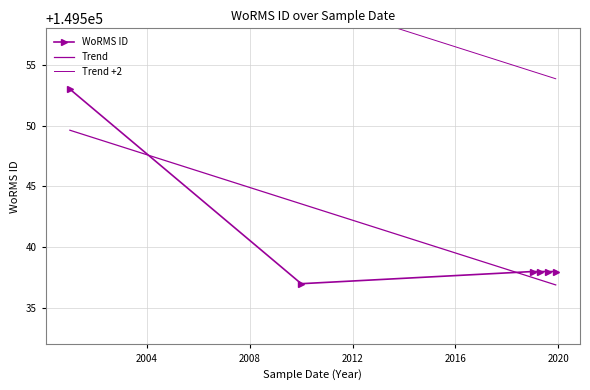

At which label does the data first exceed 149538?

2001-04-17